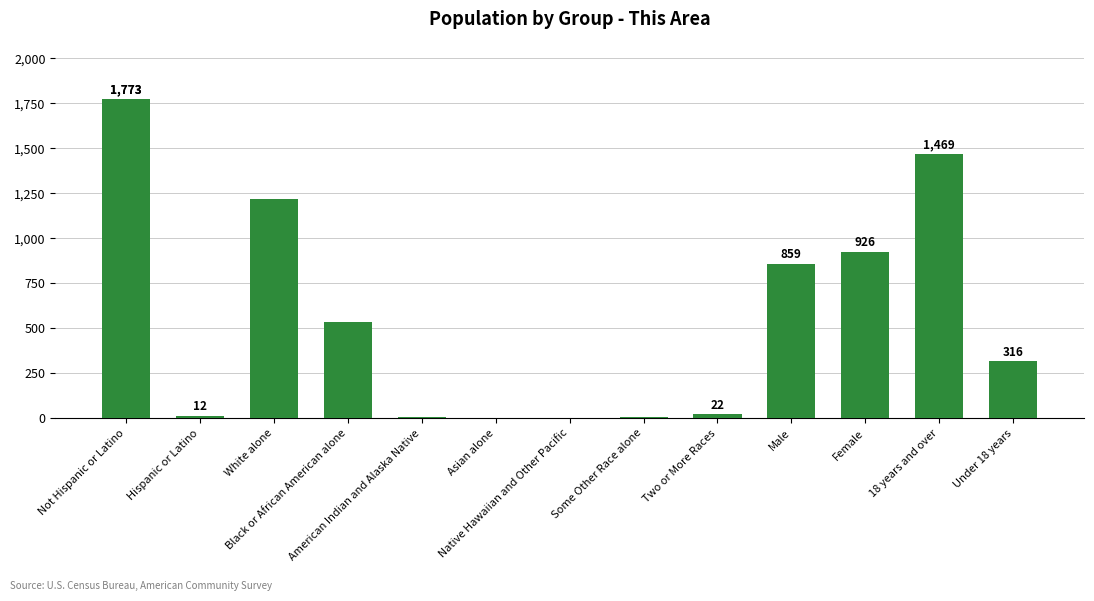

What is the greatest value displayed?

1773